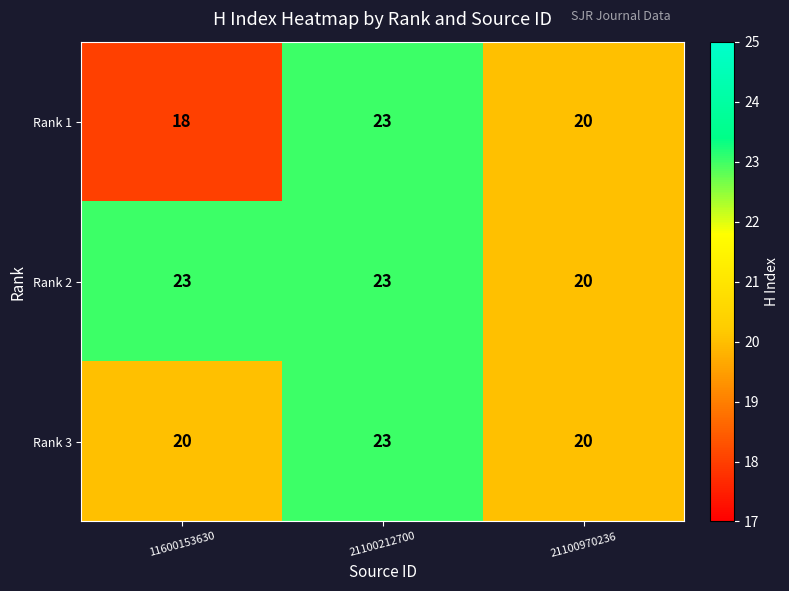

What is the sum of the Rank 1 values at 21100970236 and 11600153630?

38